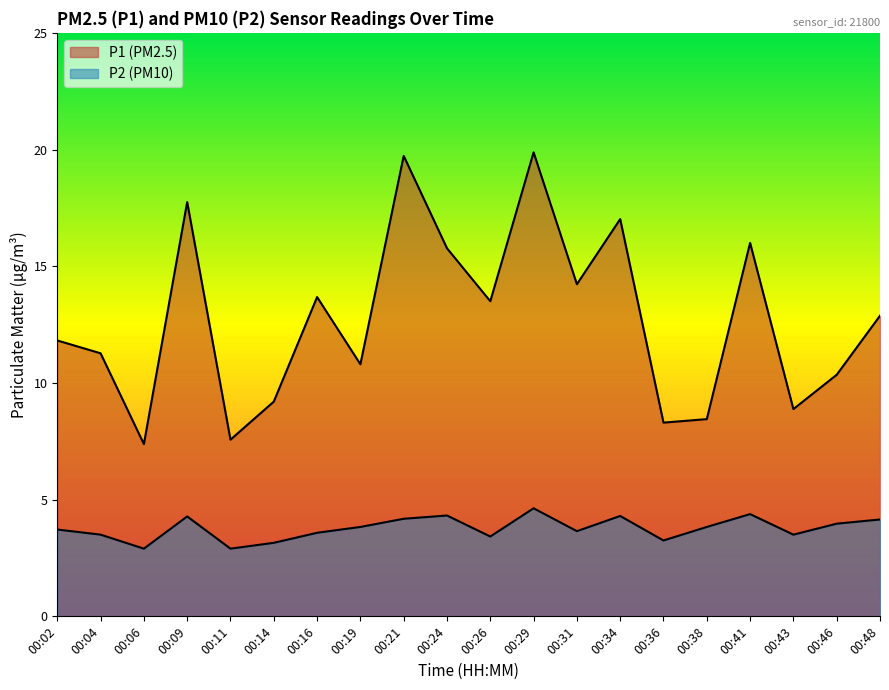

Reading left to right, transcribe all the data shown in this chart.

P1: 00:02=11.8	00:04=11.3	00:06=7.4	00:09=17.8	00:11=7.6	00:14=9.2	00:16=13.7	00:19=10.8	00:21=19.7	00:24=15.8	00:26=13.5	00:29=19.9	00:31=14.2	00:34=17.0	00:36=8.3	00:38=8.4	00:41=16.0	00:43=8.9	00:46=10.3	00:48=12.9
P2: 00:02=3.7	00:04=3.5	00:06=2.9	00:09=4.3	00:11=2.9	00:14=3.1	00:16=3.6	00:19=3.8	00:21=4.2	00:24=4.3	00:26=3.4	00:29=4.6	00:31=3.6	00:34=4.3	00:36=3.2	00:38=3.8	00:41=4.4	00:43=3.5	00:46=4.0	00:48=4.2